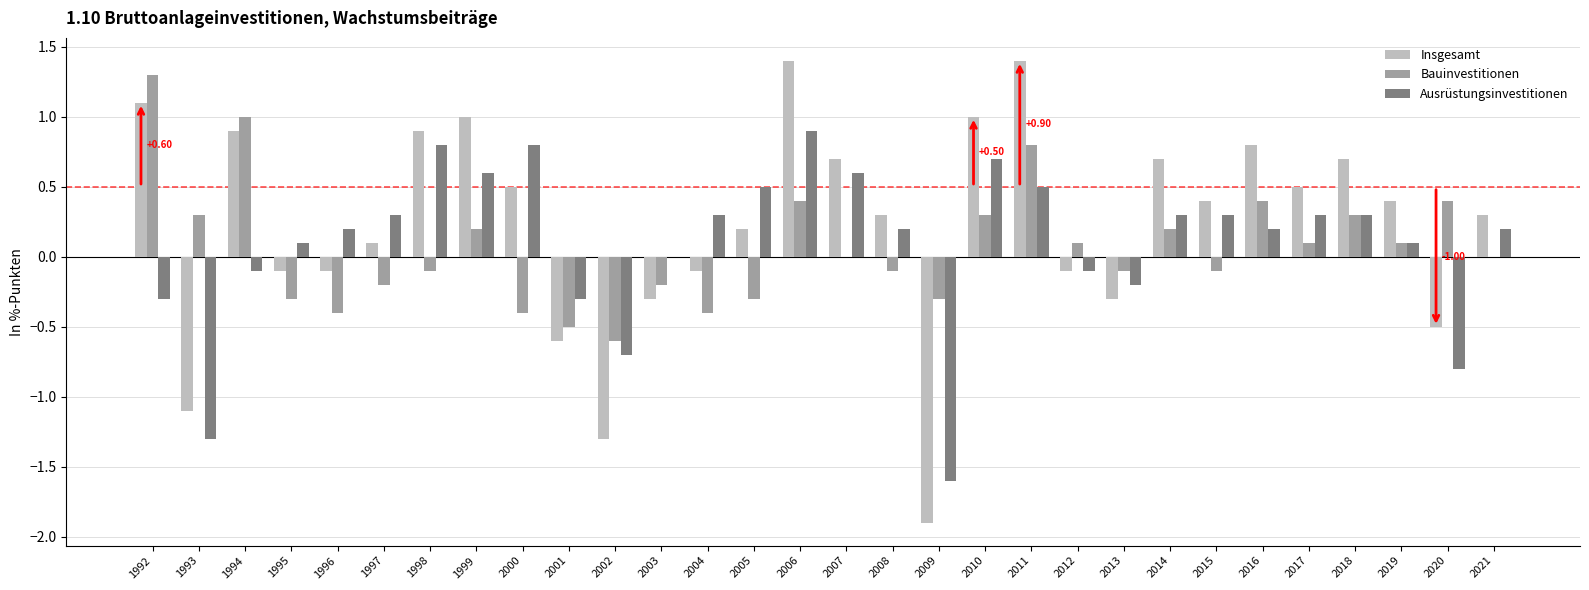

What is the spread (max minus min) of values at 1996?

0.6